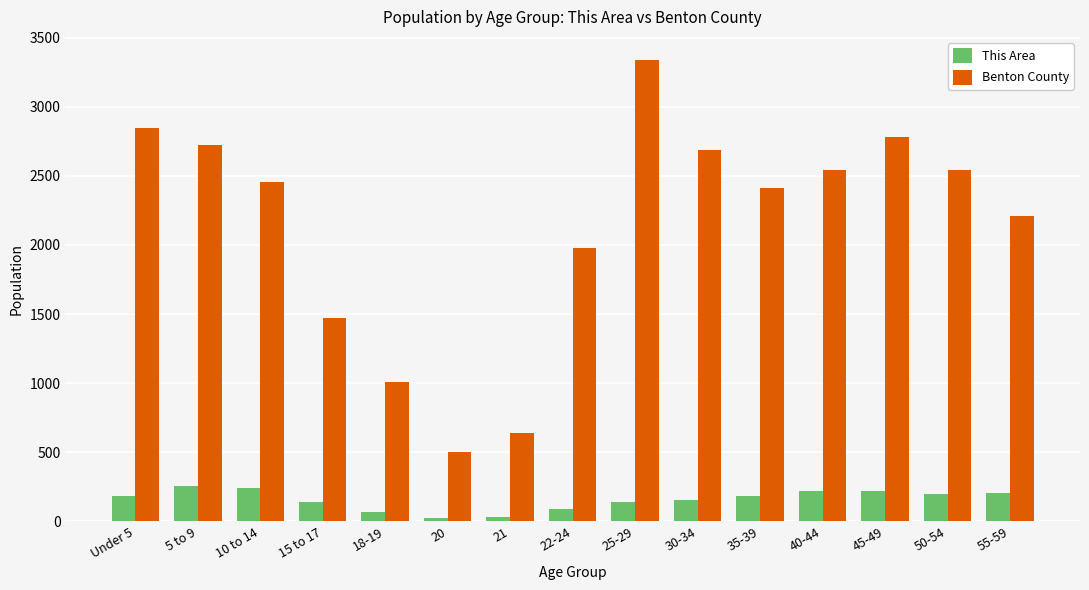

What is the average value of the This Area series?

156